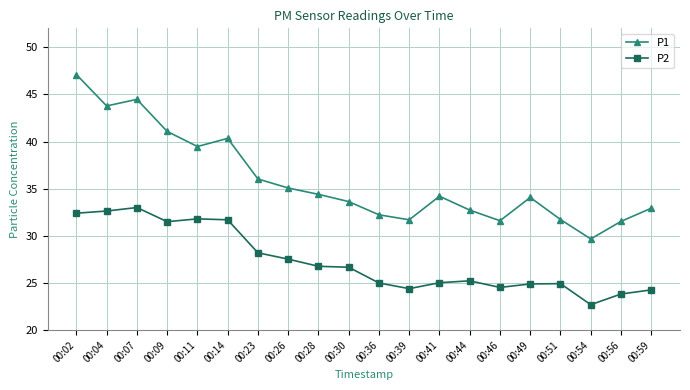

Where does the P2 series first go above 26?

00:02